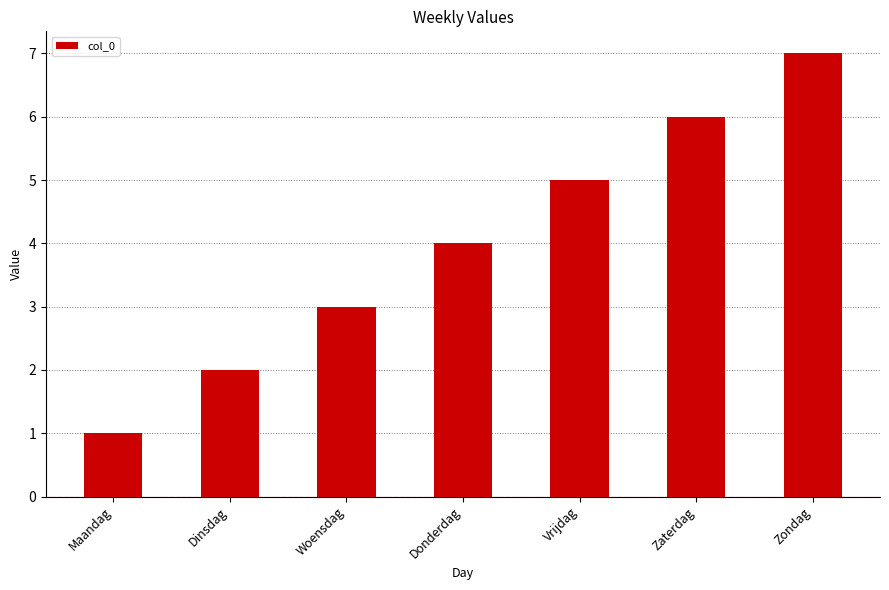

List the labels in order of value, smallest first.

Maandag, Dinsdag, Woensdag, Donderdag, Vrijdag, Zaterdag, Zondag